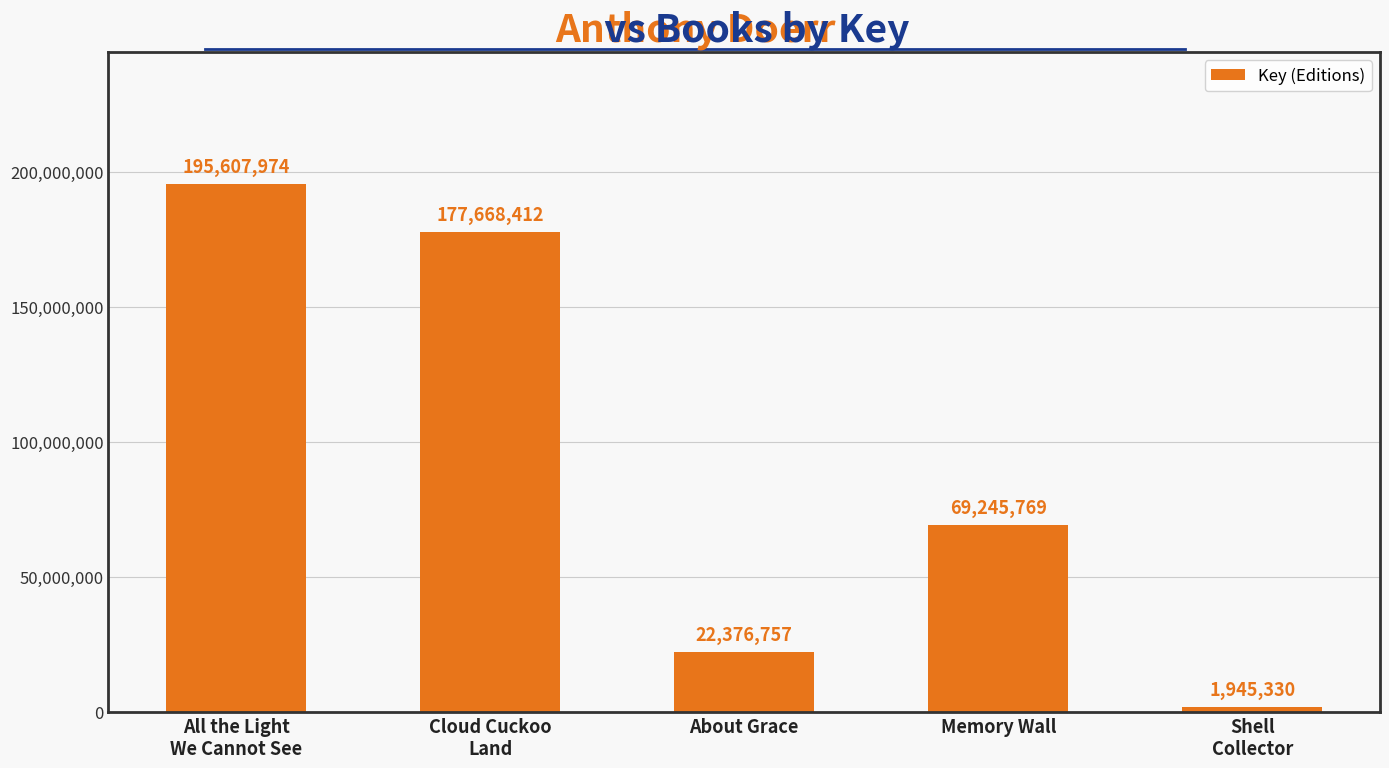

What is the greatest value displayed?

195607974